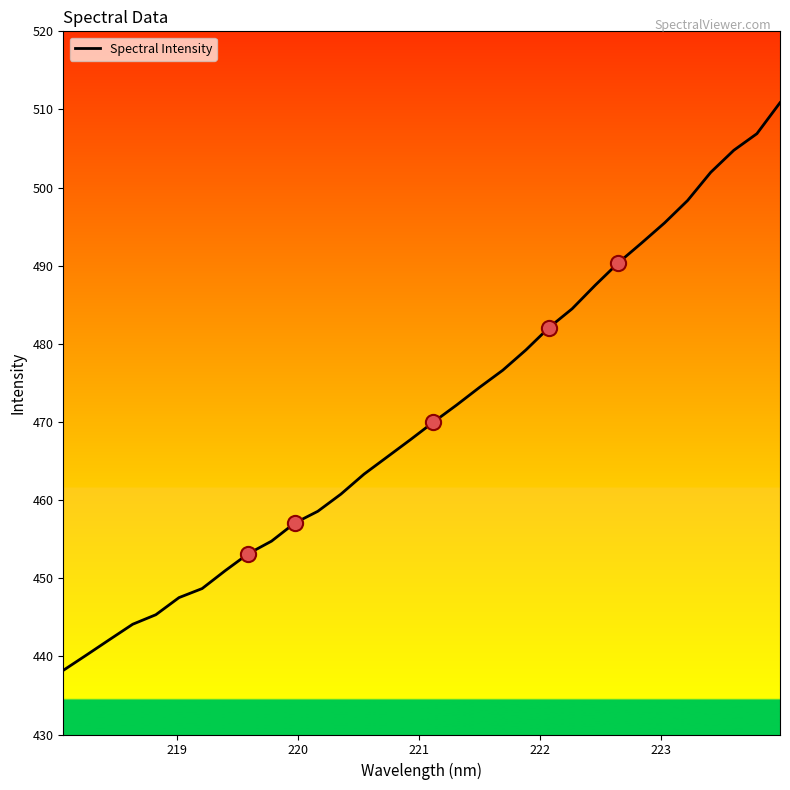

What is the maximum value shown in the chart?

510.9